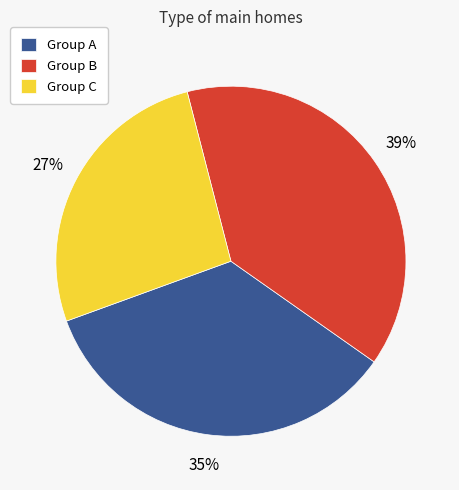

How many slices are in this pie chart?

3